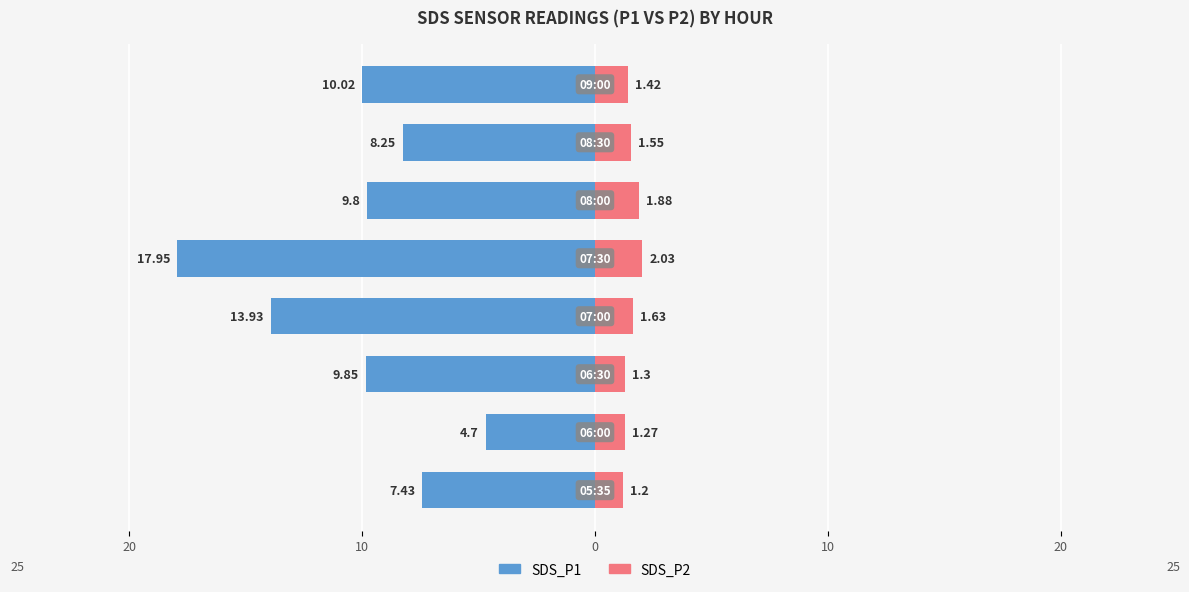

Which series changed the most between 20 and 30?

SDS_P1